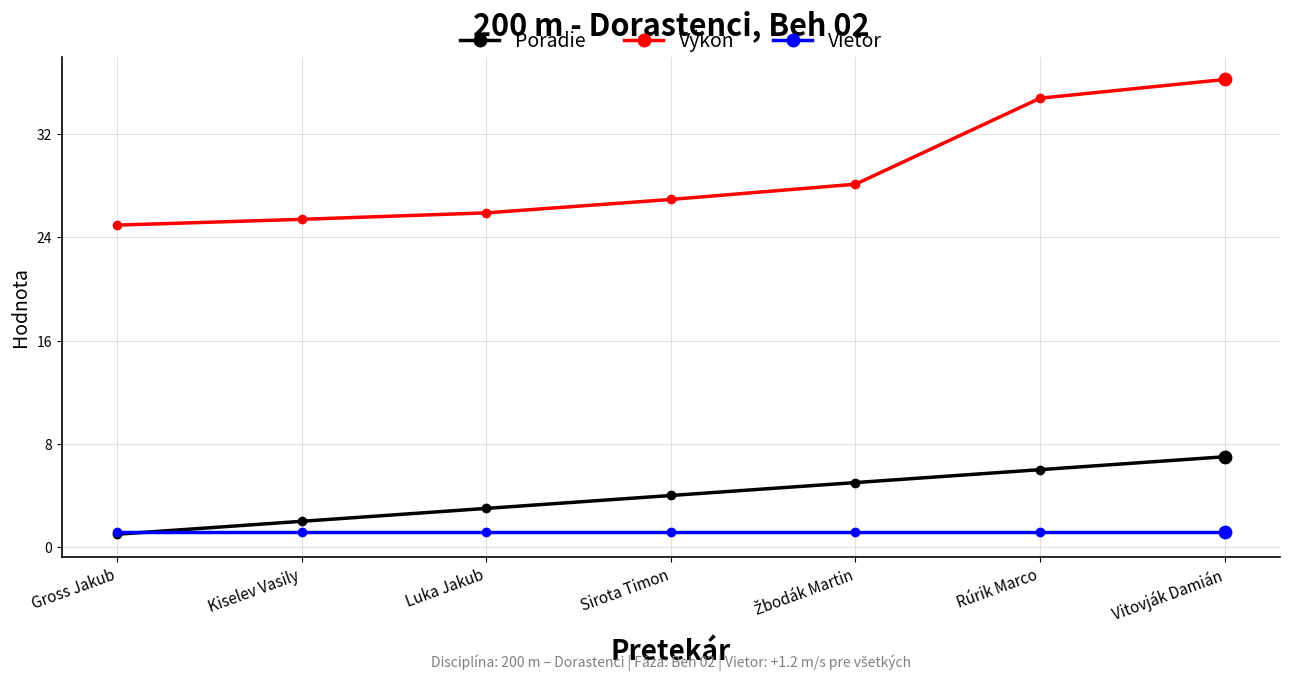

Which series has the largest range (max minus min)?

Výkon